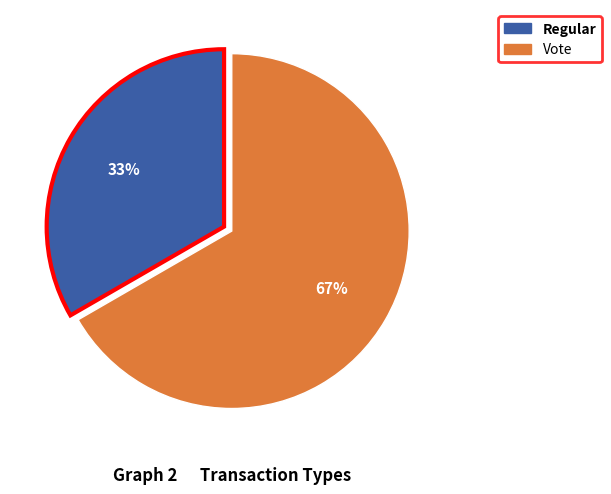

To the nearest percent, what percentage of the pie is Regular?

33%